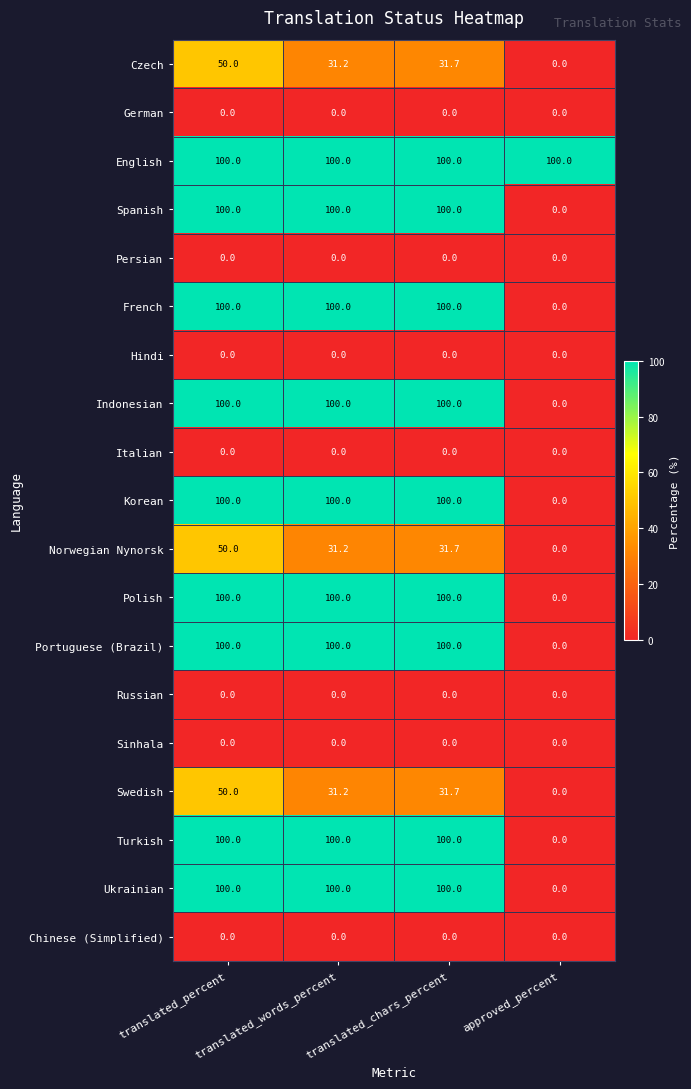

What is the total value across all series at translated_chars_percent?

995.1